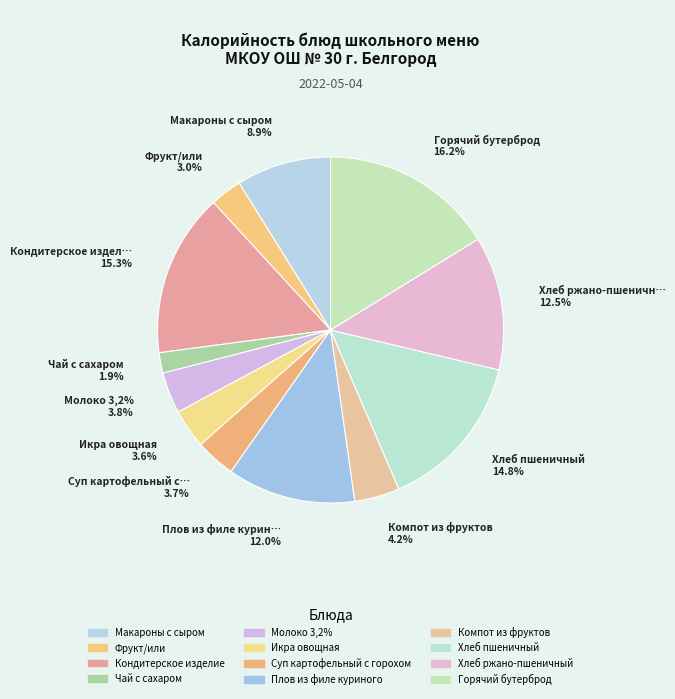

What percentage is NOT represented by Икра овощная?

96.4%